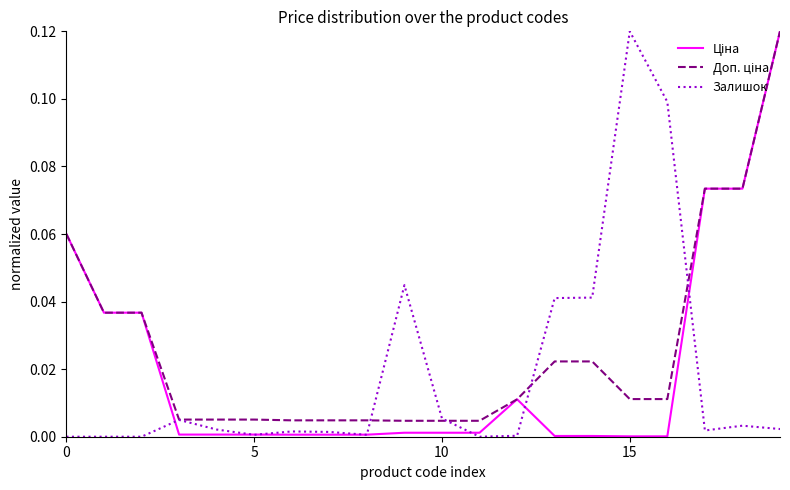

What is the difference between the maximum and minimum values in the Залишок series?

0.1